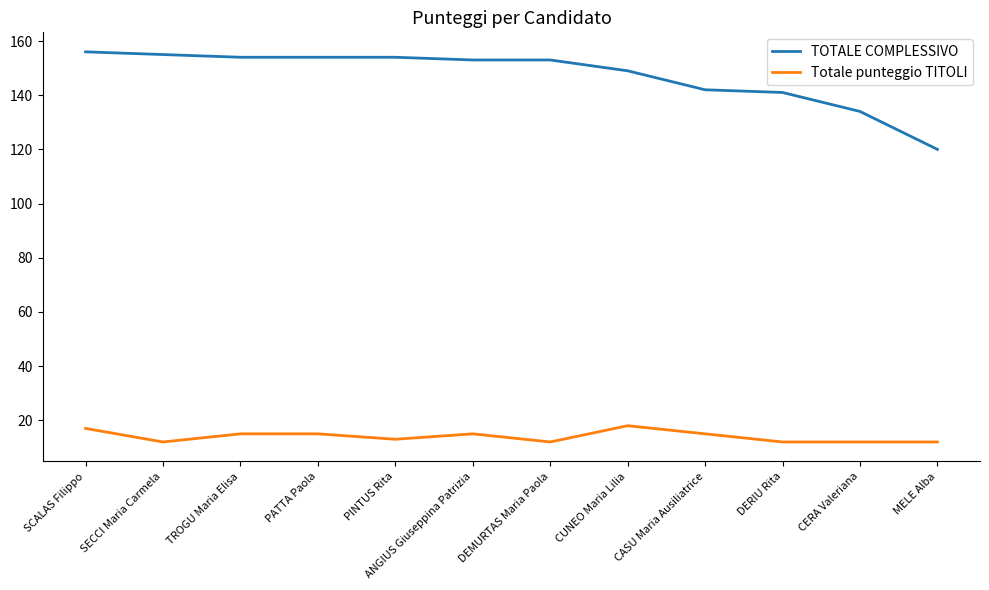

What position from the right is SECCI Maria Carmela?

11